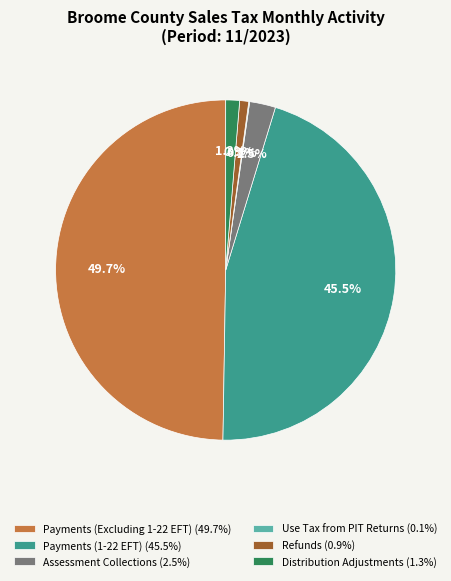

Which slice is the largest?

Payments (Excluding 1-22 EFT)